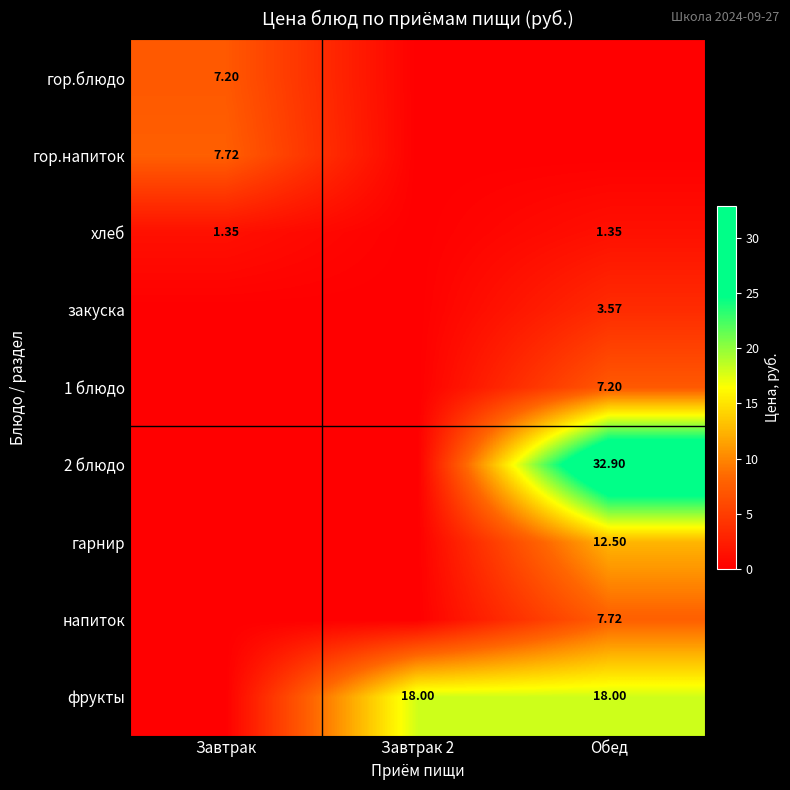

True or false: 1 блюдо has a value of 0.0 at Завтрак 2.

True